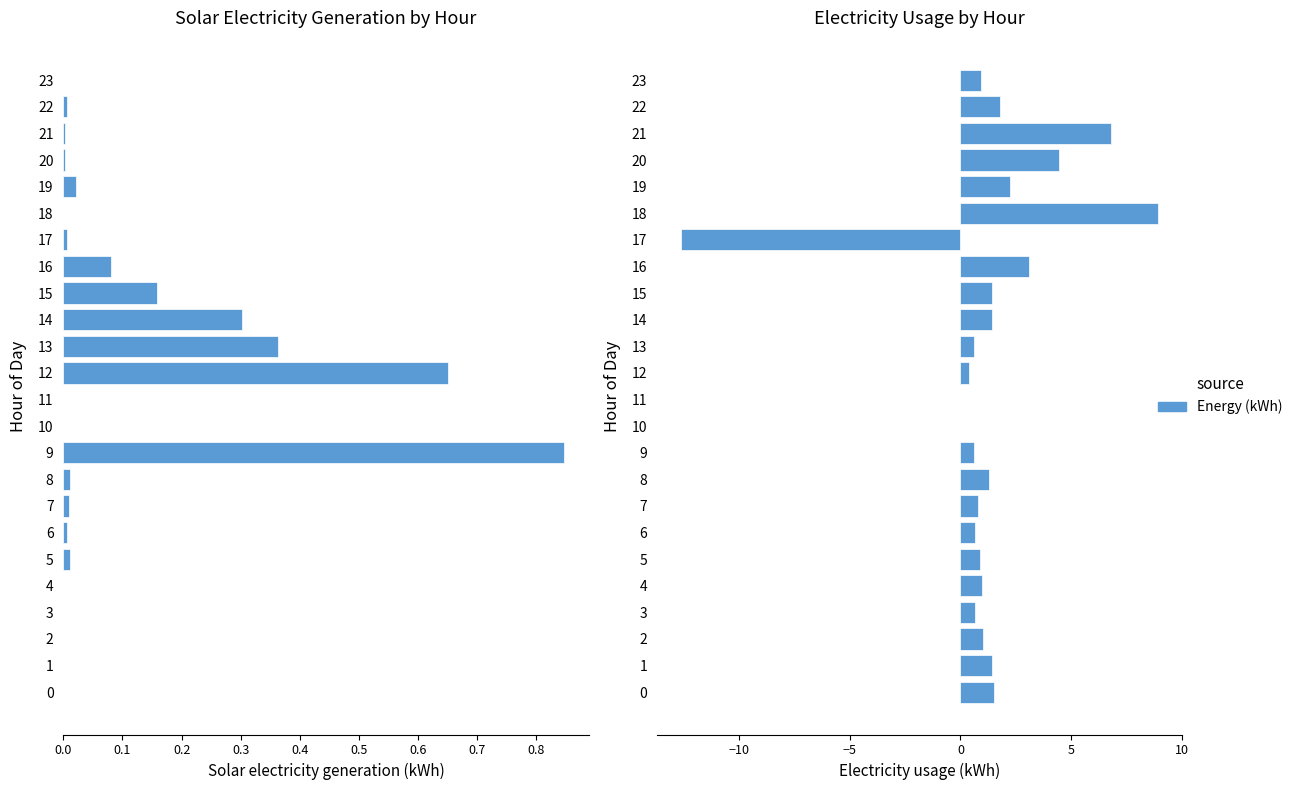

Which series has the largest total across all categories?

Electricity usage (kWh)